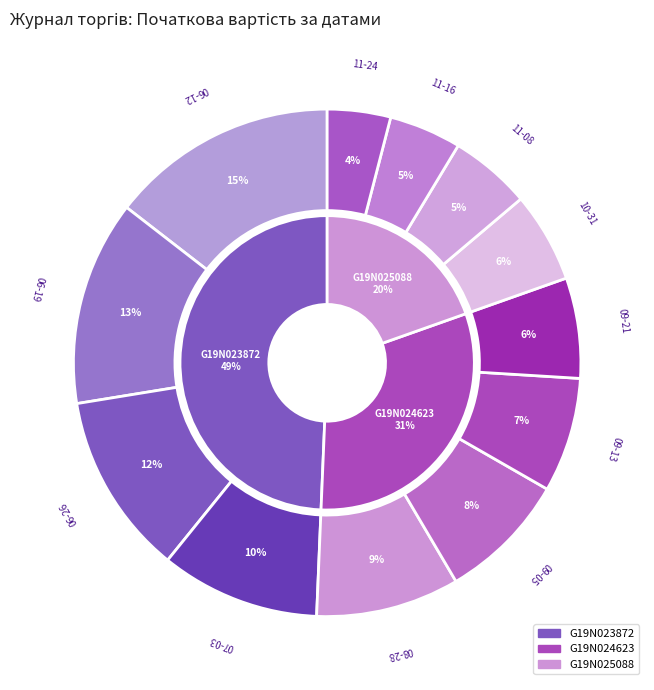

How many slices are in this pie chart?

12